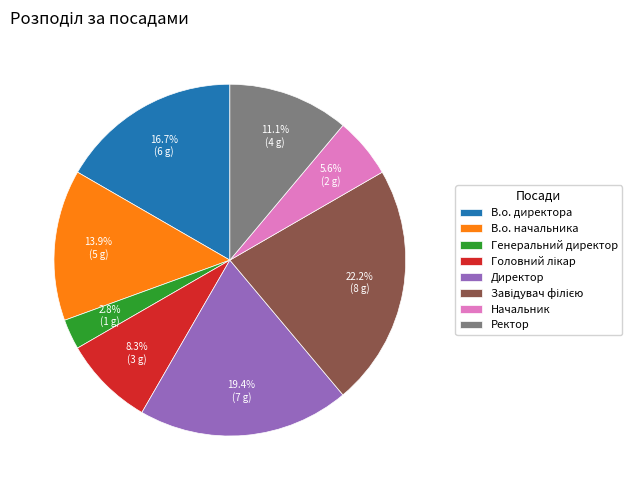

Which slice is the smallest?

Генеральний директор